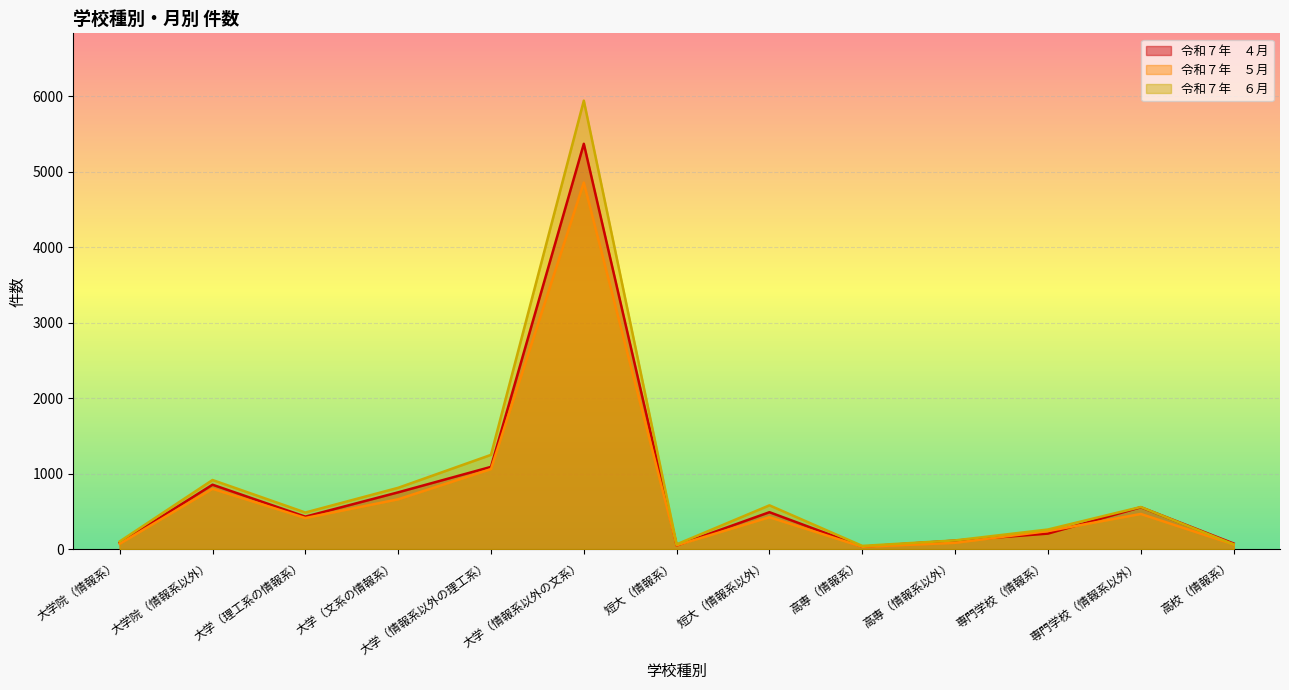

Is it true that 令和７年　６月 equals 102 at 高校（情報系）?

False